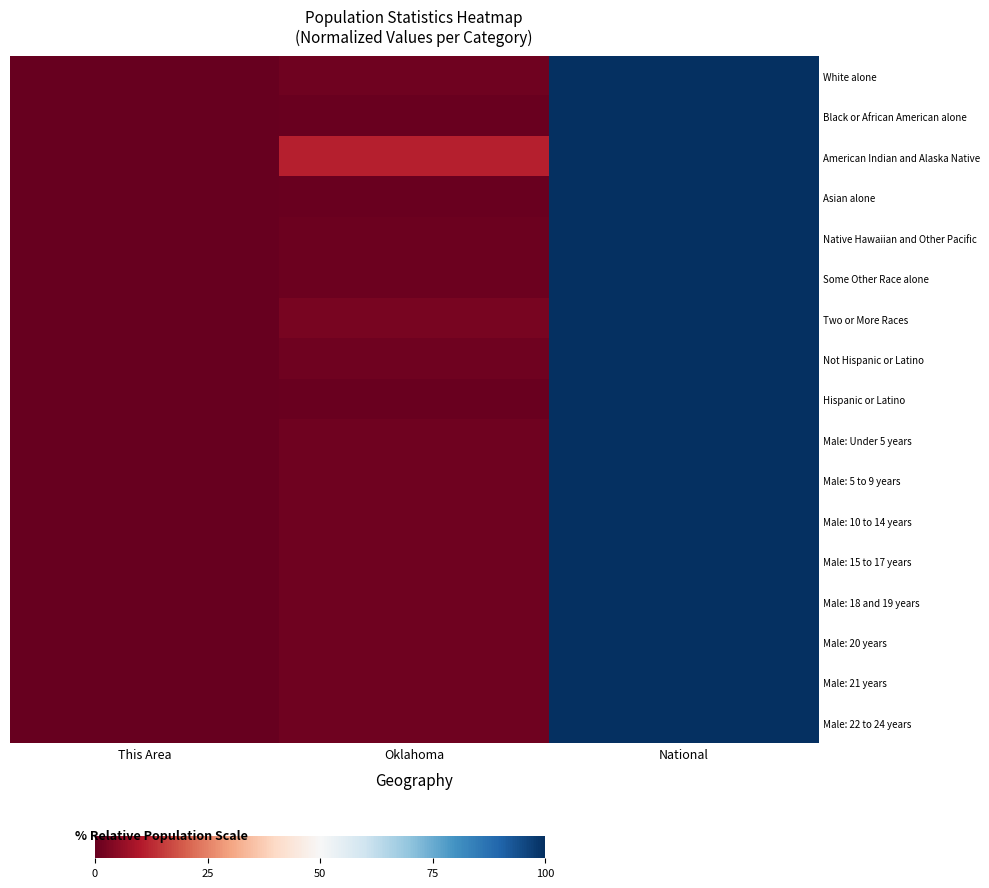

Reading left to right, what are all the values shown in this chart?

White alone: This Area=0.0	Oklahoma=1.2	National=100.0
Black or African American alone: This Area=0.0	Oklahoma=0.7	National=100.0
American Indian and Alaska Native: This Area=0.0	Oklahoma=11.0	National=100.0
Asian alone: This Area=0.0	Oklahoma=0.4	National=100.0
Native Hawaiian and Other Pacific: This Area=0.0	Oklahoma=0.8	National=100.0
Some Other Race alone: This Area=0.0	Oklahoma=0.8	National=100.0
Two or More Races: This Area=0.0	Oklahoma=2.5	National=100.0
Not Hispanic or Latino: This Area=0.0	Oklahoma=1.3	National=100.0
Hispanic or Latino: This Area=0.0	Oklahoma=0.7	National=100.0
Male: Under 5 years: This Area=0.0	Oklahoma=1.3	National=100.0
Male: 5 to 9 years: This Area=0.0	Oklahoma=1.3	National=100.0
Male: 10 to 14 years: This Area=0.0	Oklahoma=1.2	National=100.0
Male: 15 to 17 years: This Area=0.0	Oklahoma=1.2	National=100.0
Male: 18 and 19 years: This Area=0.0	Oklahoma=1.2	National=100.0
Male: 20 years: This Area=0.0	Oklahoma=1.2	National=100.0
Male: 21 years: This Area=0.0	Oklahoma=1.2	National=100.0
Male: 22 to 24 years: This Area=0.0	Oklahoma=1.3	National=100.0